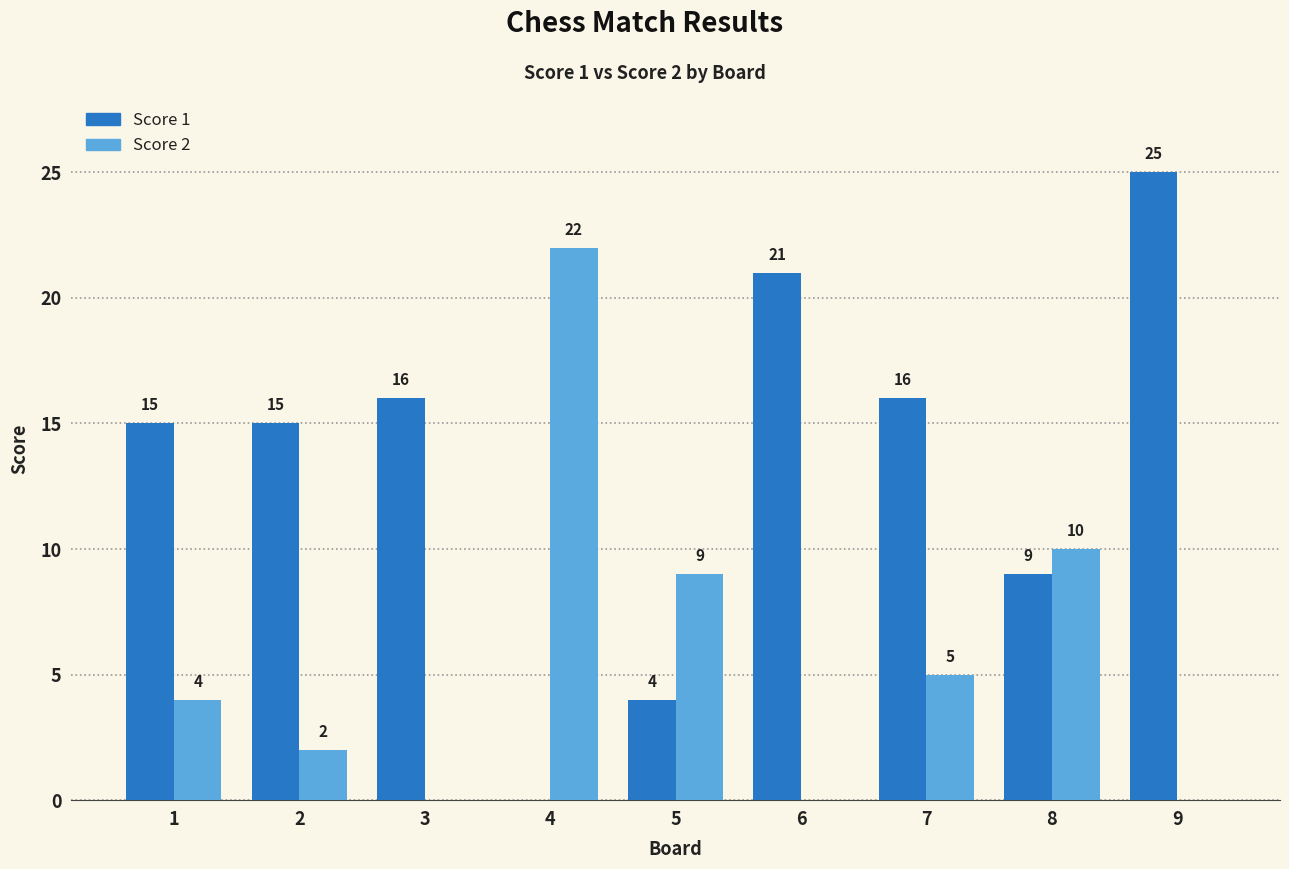

The value of Score 1 at 3 is 16. True or false?

True